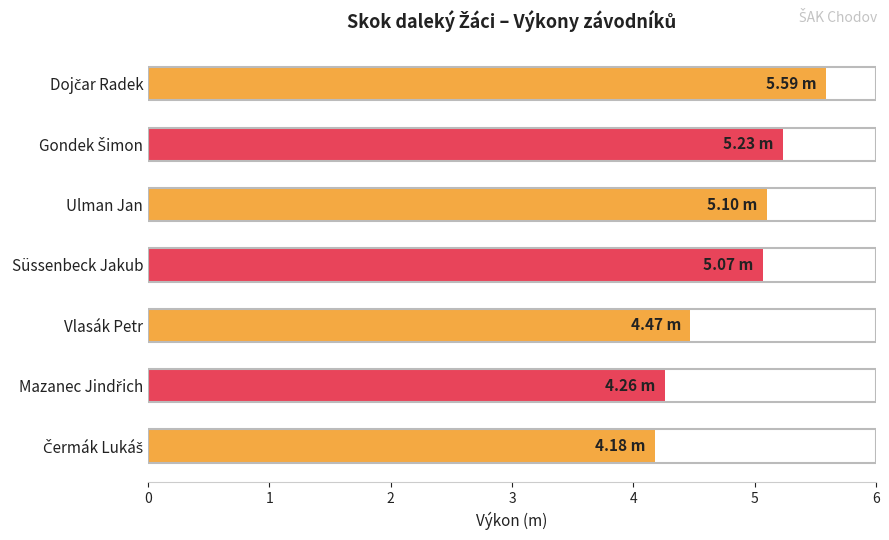

What is the difference between the second highest and second lowest values?

1.0